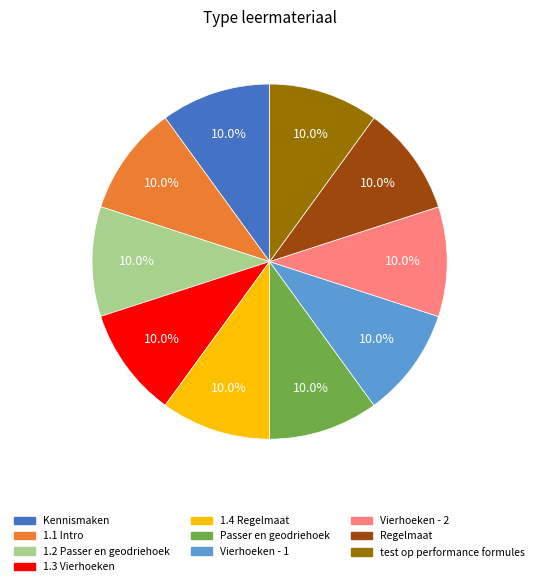

Approximately how many times larger is the value at 1.3 Vierhoeken compared to test op performance formules?

1.0